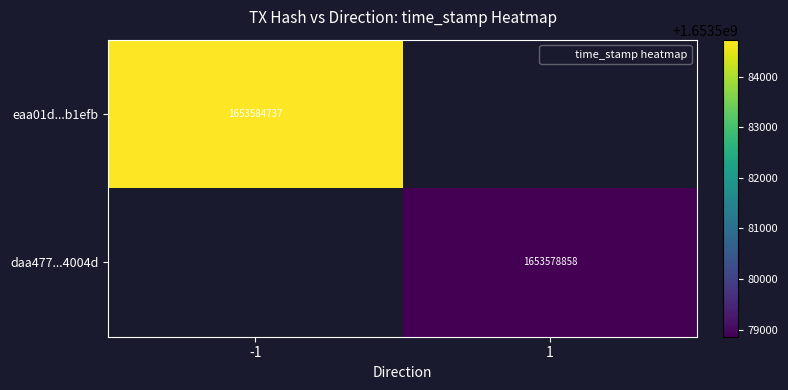

How many positive values does the daa477...4004d series have?

1